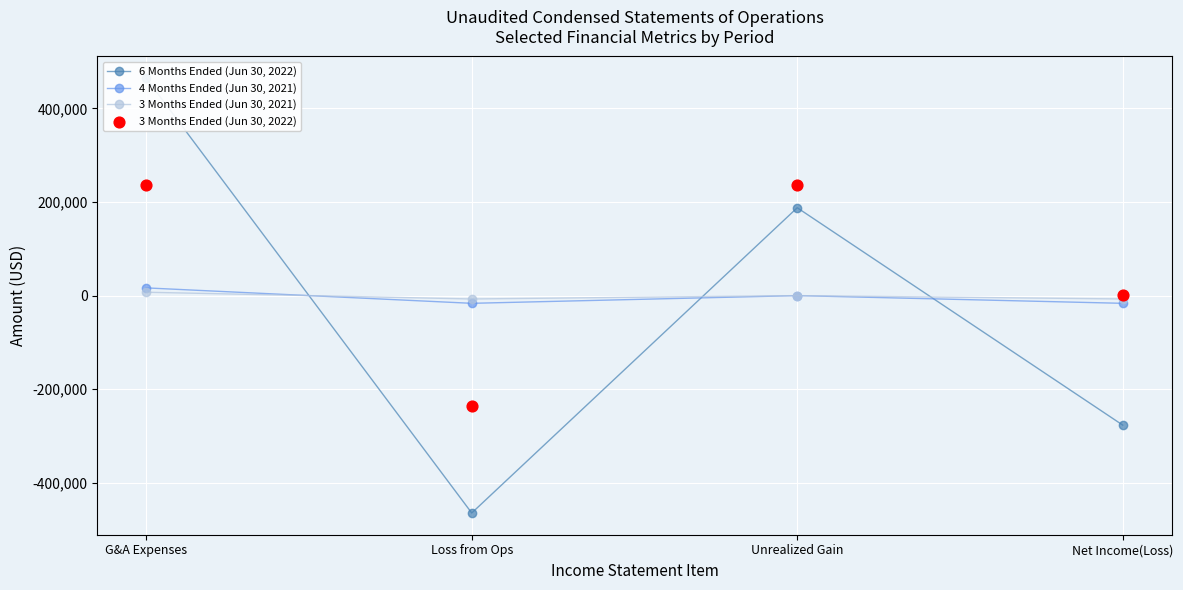

Which series has the largest total across all categories?

3 Months Ended (Jun 30, 2022)